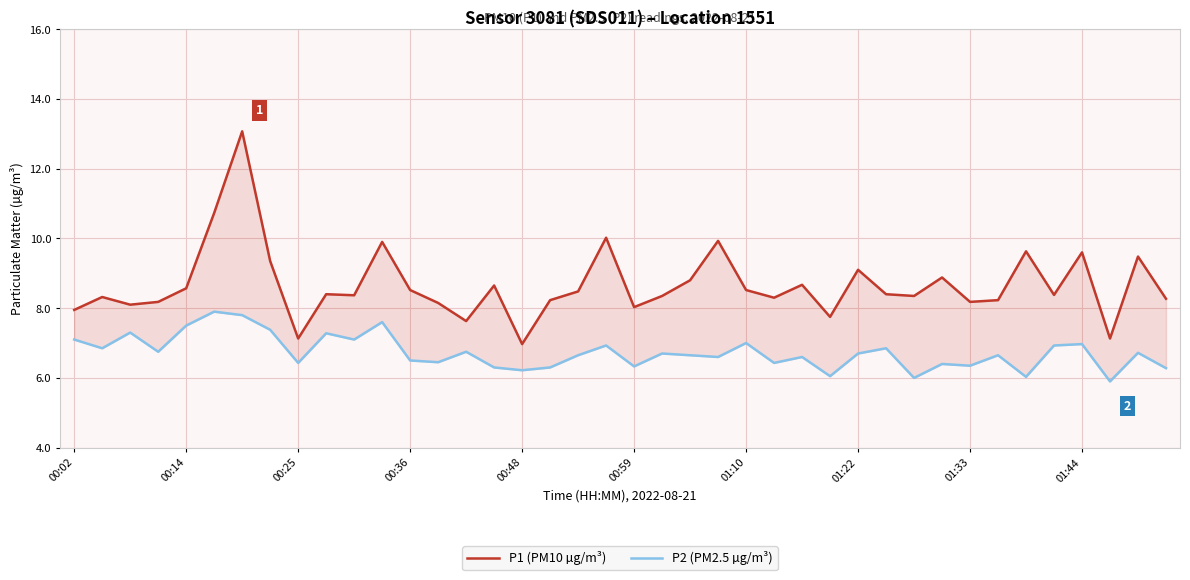

Which has a higher value, 34 or 39?

34